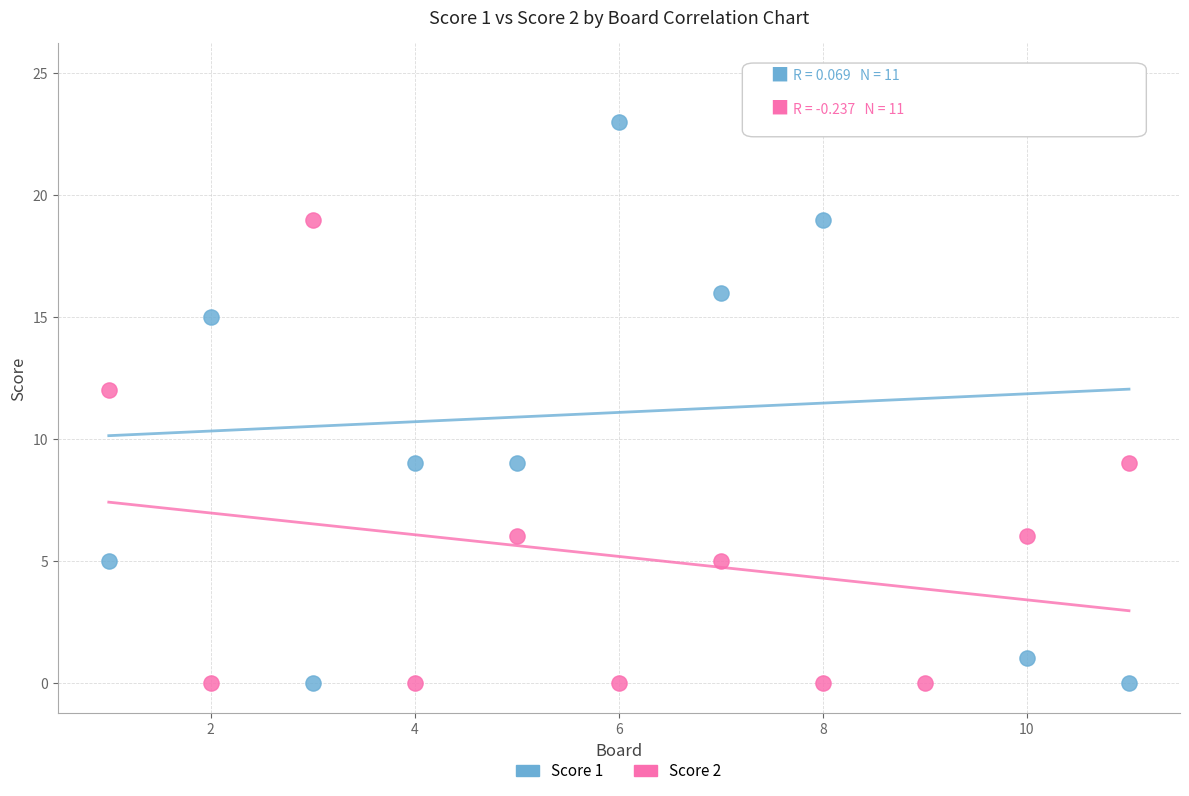

What is the X range (max minus min) for the scatter plot?

10